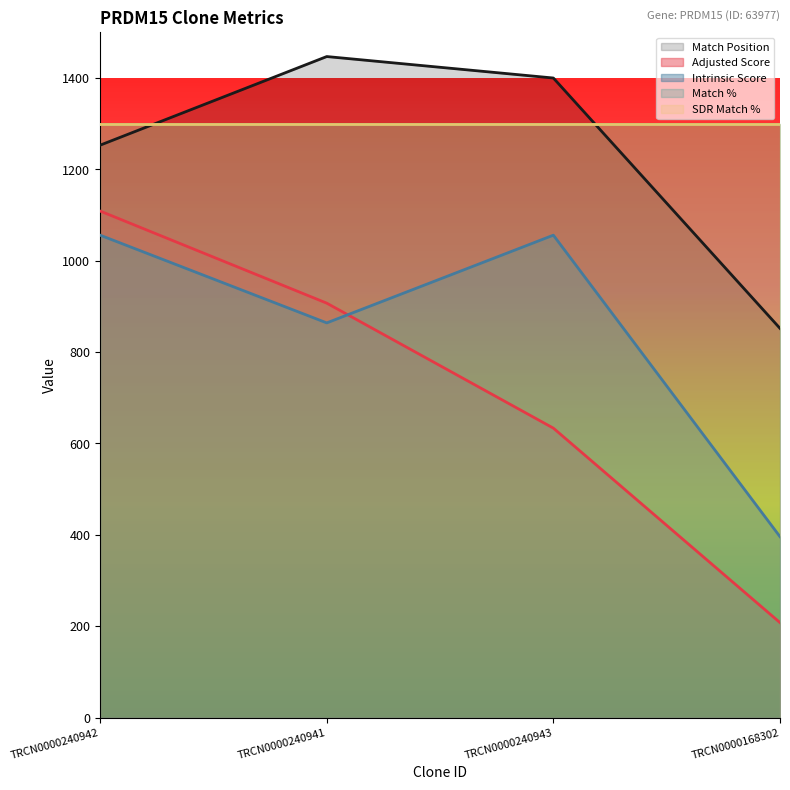

Does the chart display data point markers on the line(s)?

No